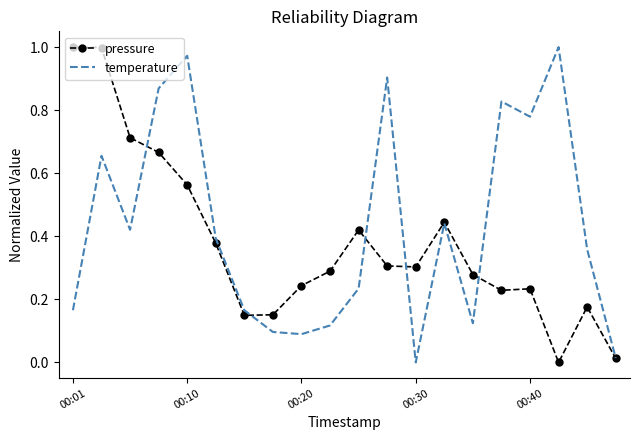

List the series in order of their overall mean, lowest first.

pressure, temperature